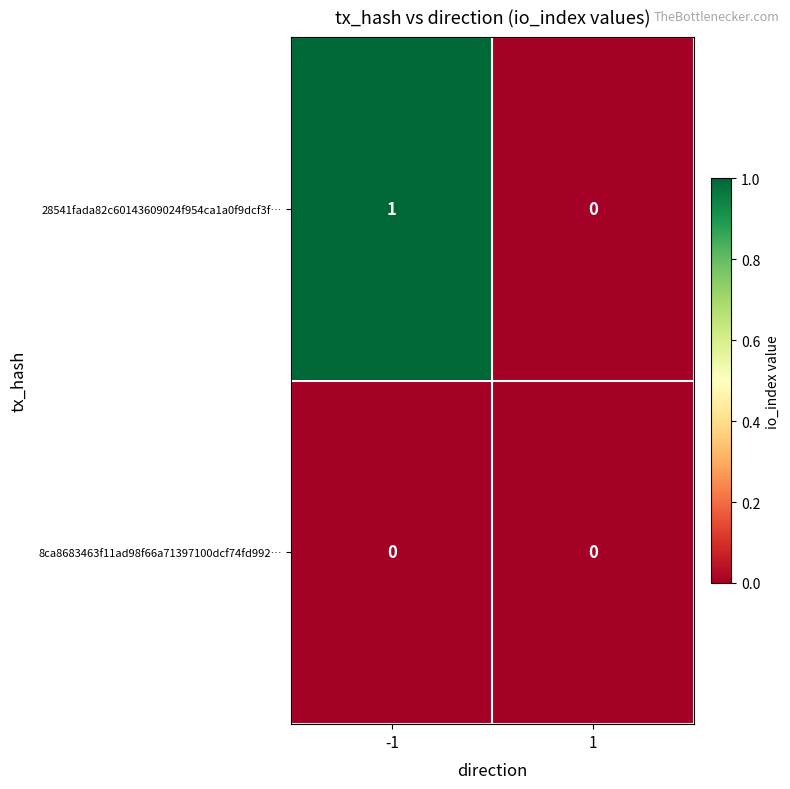

Reading right to left, transcribe all the data shown in this chart.

28541fada82c60143609024f954ca1a0f9dcf3f…: 1=0	-1=1
8ca8683463f11ad98f66a71397100dcf74fd992…: 1=0	-1=0